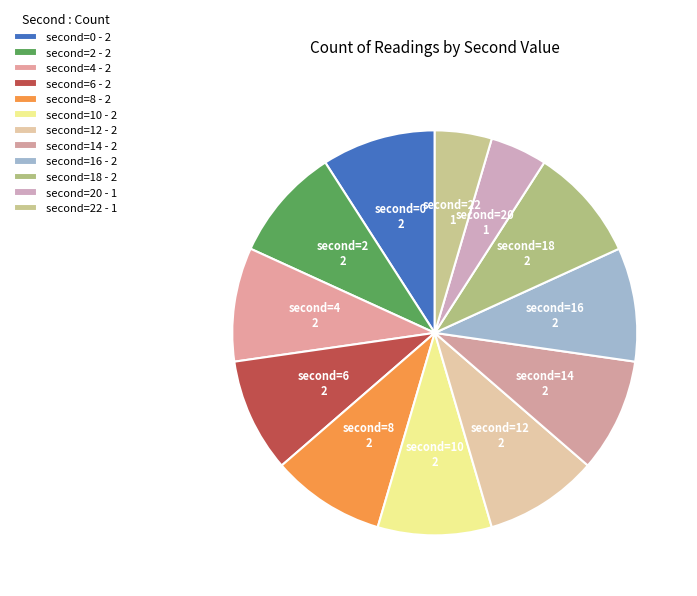

Count the number of slices in the pie.

12